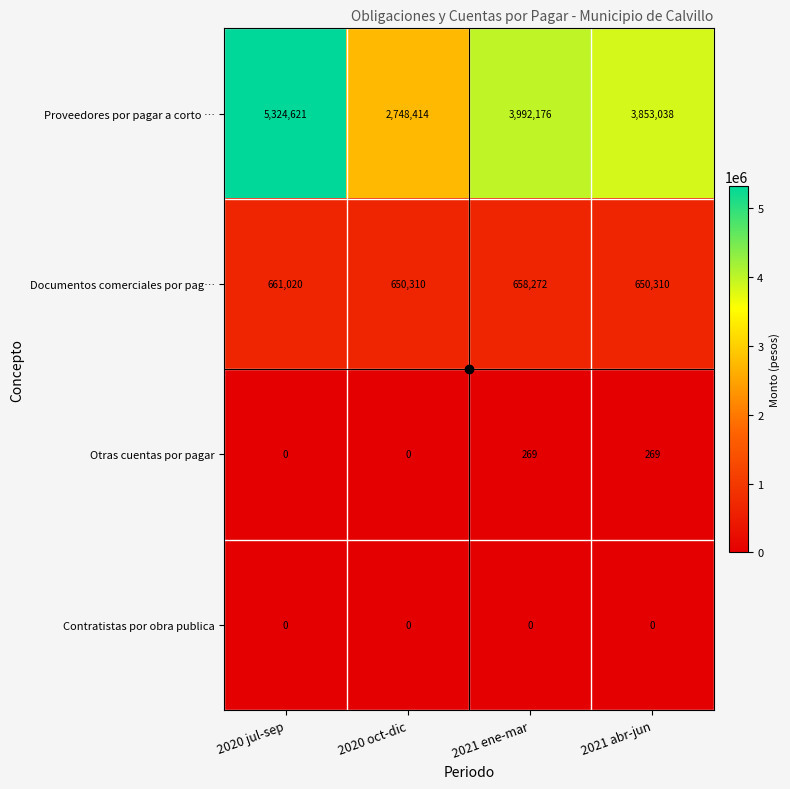

What is the difference between the maximum and second lowest values in the Proveedores por pagar a corto … series?

1471583